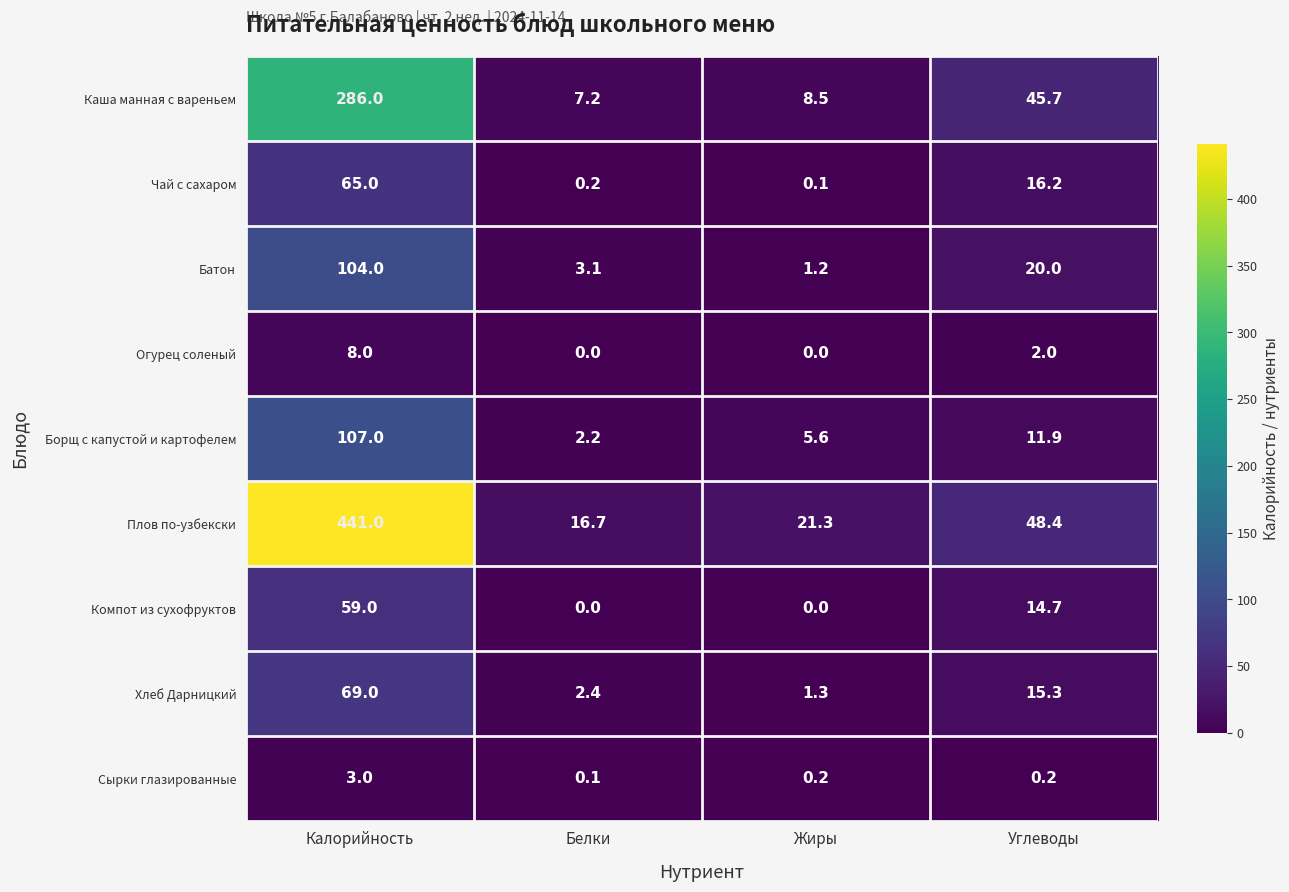

What is the difference between the maximum and minimum values in the Батон series?

102.8